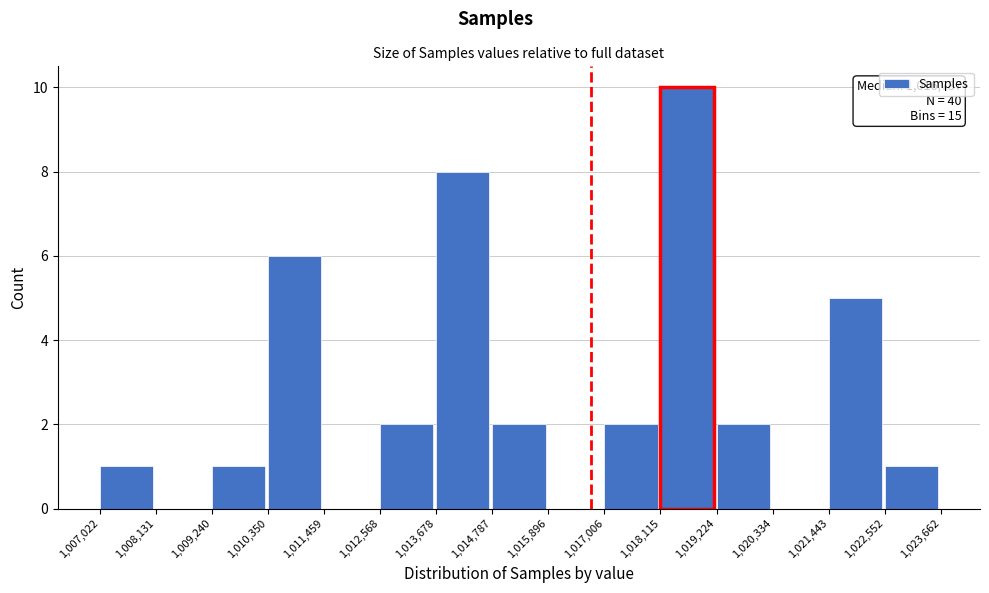

Over which range of the x-axis is the bar tallest?

1,018,115 to 1,019,224